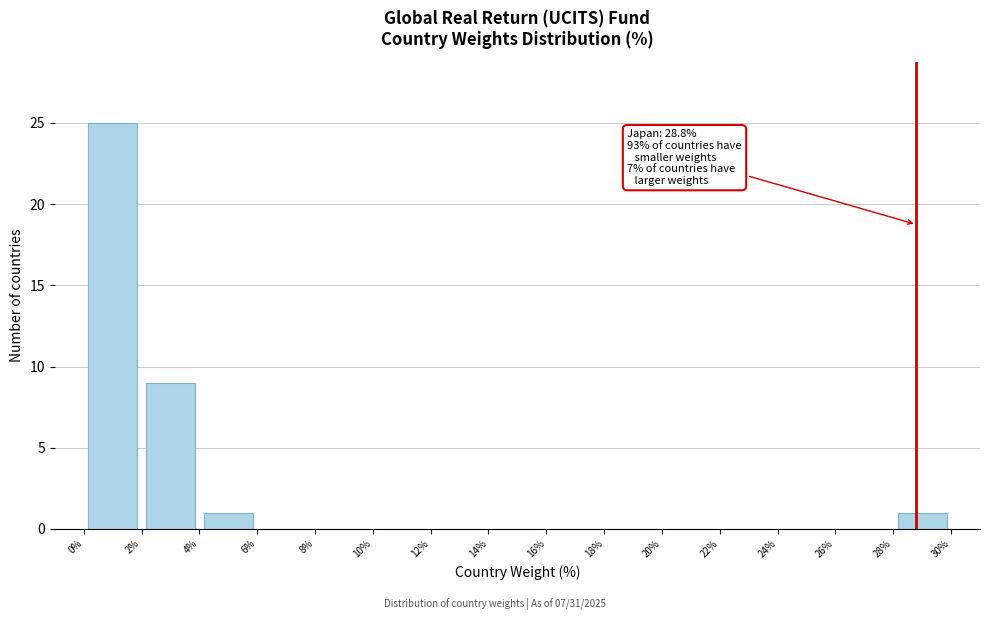

Over which range of the x-axis is the bar tallest?

0% to 2%